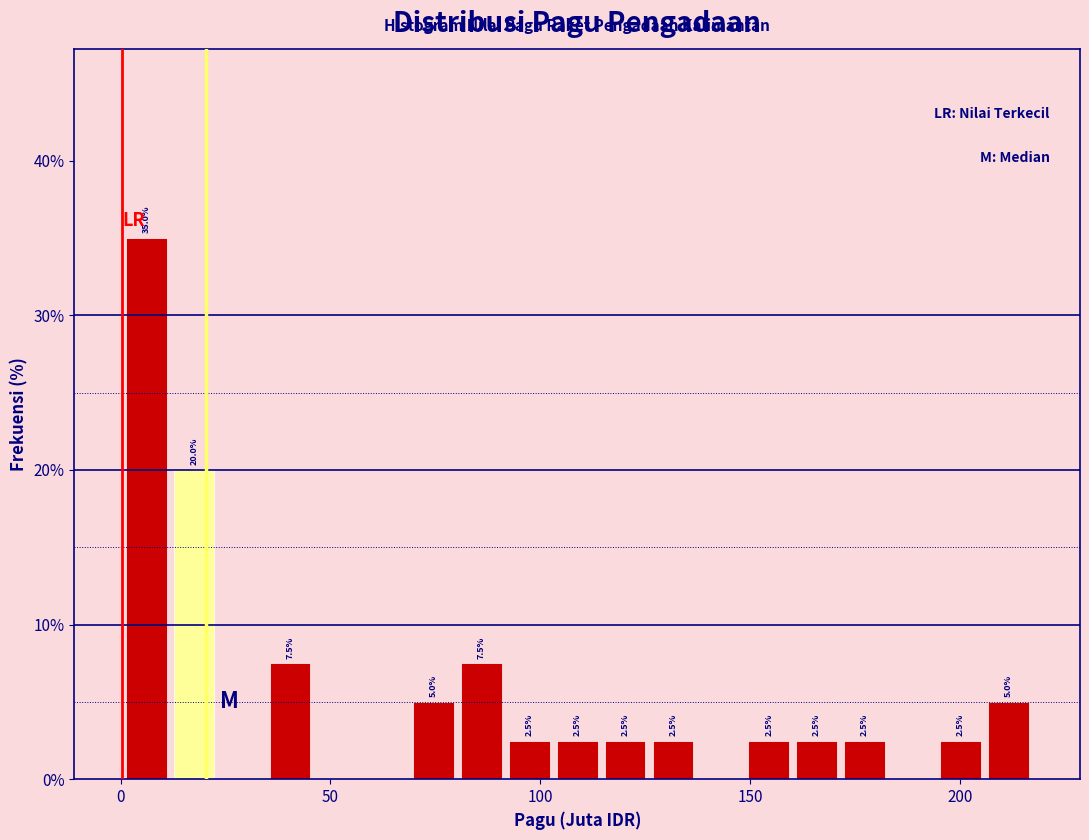

Around what value on the x-axis is the tallest bar? Give the approximate position of its centre, as read against the axis.

5